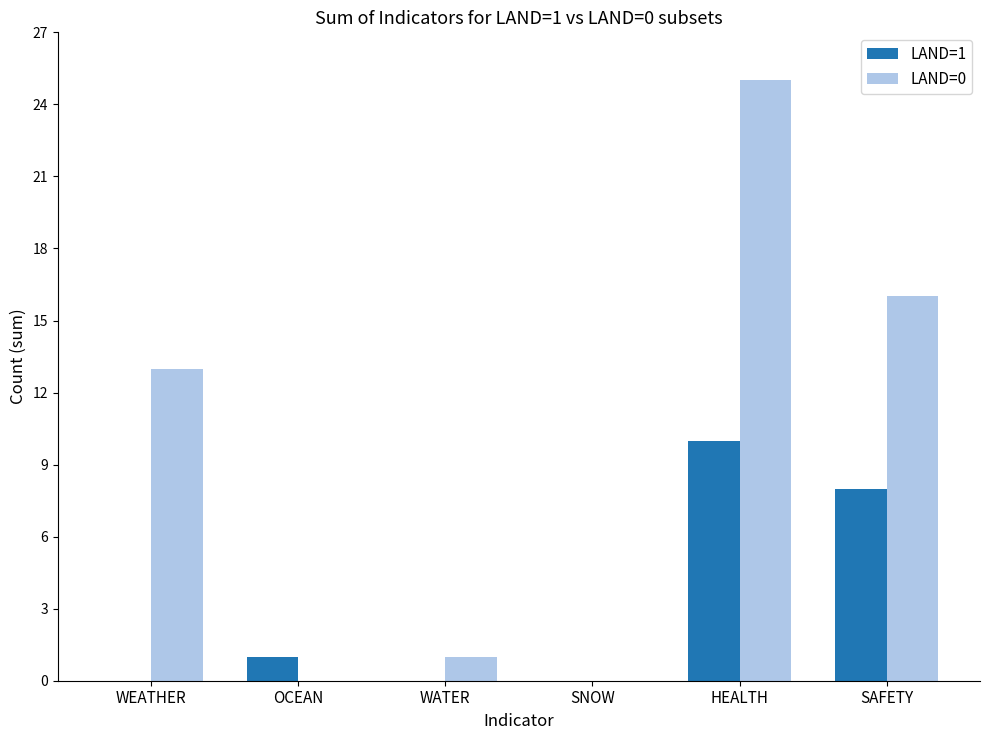

What is the sum of all LAND=1 values?

19